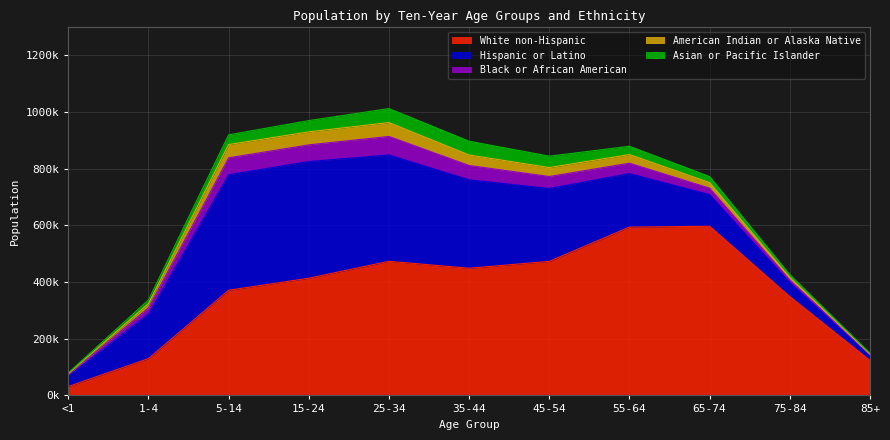

At which category is the sum across all series the highest?

25-34